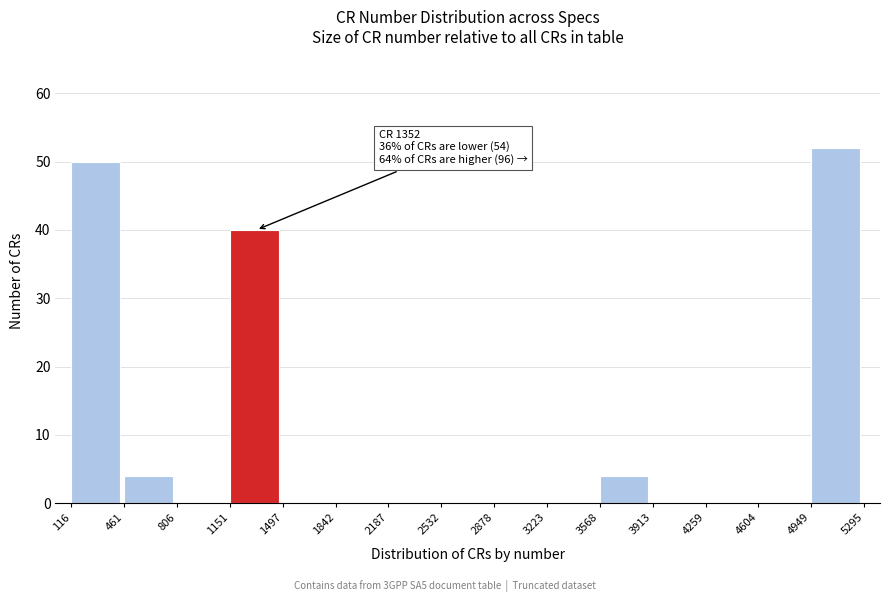

Which range on the x-axis has the tallest bar?

4949 to 5295